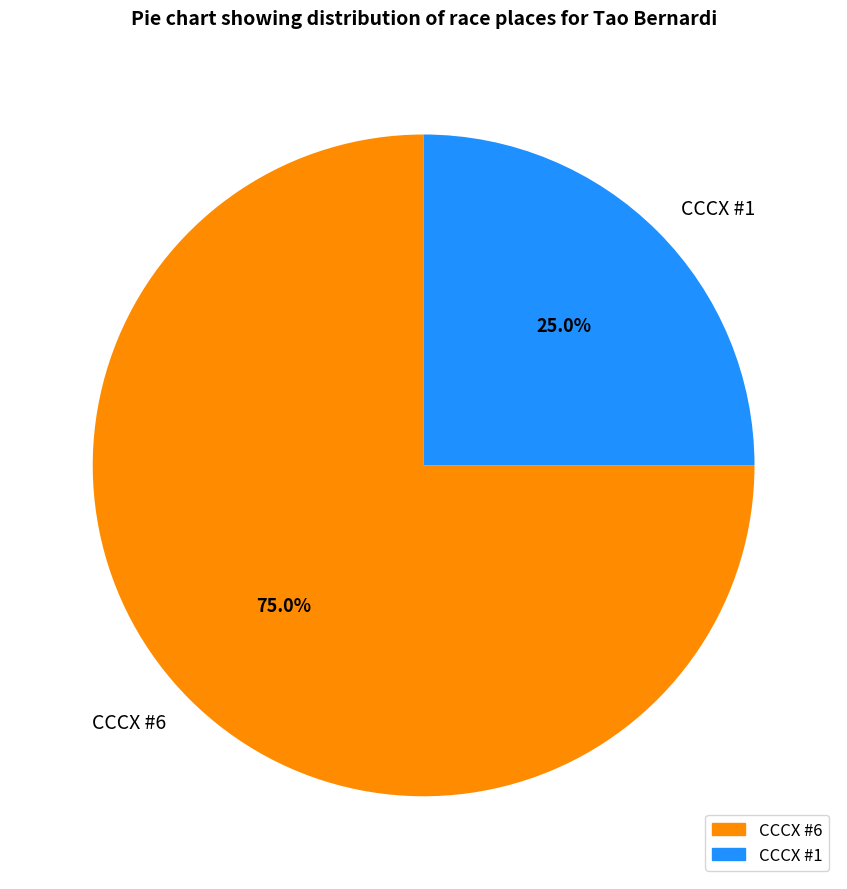

Which slice is the smallest?

CCCX #1